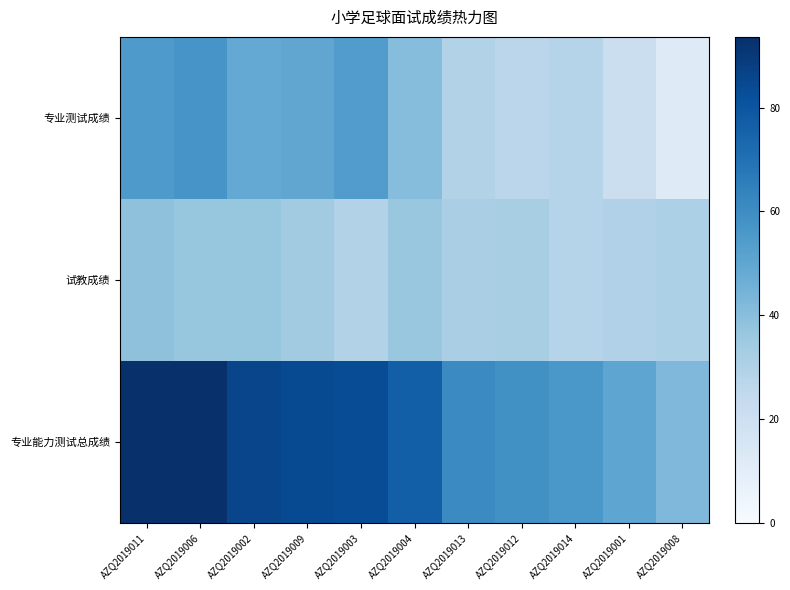

Reading left to right, what are all the values shown in this chart?

专业测试成绩: AZQ2019011=55.0	AZQ2019006=57.0	AZQ2019002=49.0	AZQ2019009=50.0	AZQ2019003=54.0	AZQ2019004=40.5	AZQ2019013=29.5	AZQ2019012=26.5	AZQ2019014=28.5	AZQ2019001=20.5	AZQ2019008=11.5
试教成绩: AZQ2019011=38.6	AZQ2019006=36.6	AZQ2019002=36.8	AZQ2019009=33.9	AZQ2019003=29.1	AZQ2019004=36.3	AZQ2019013=31.5	AZQ2019012=32.1	AZQ2019014=27.8	AZQ2019001=29.7	AZQ2019008=30.9
专业能力测试总成绩: AZQ2019011=93.6	AZQ2019006=93.6	AZQ2019002=85.8	AZQ2019009=83.9	AZQ2019003=83.1	AZQ2019004=76.8	AZQ2019013=61.0	AZQ2019012=58.6	AZQ2019014=56.3	AZQ2019001=50.2	AZQ2019008=42.4